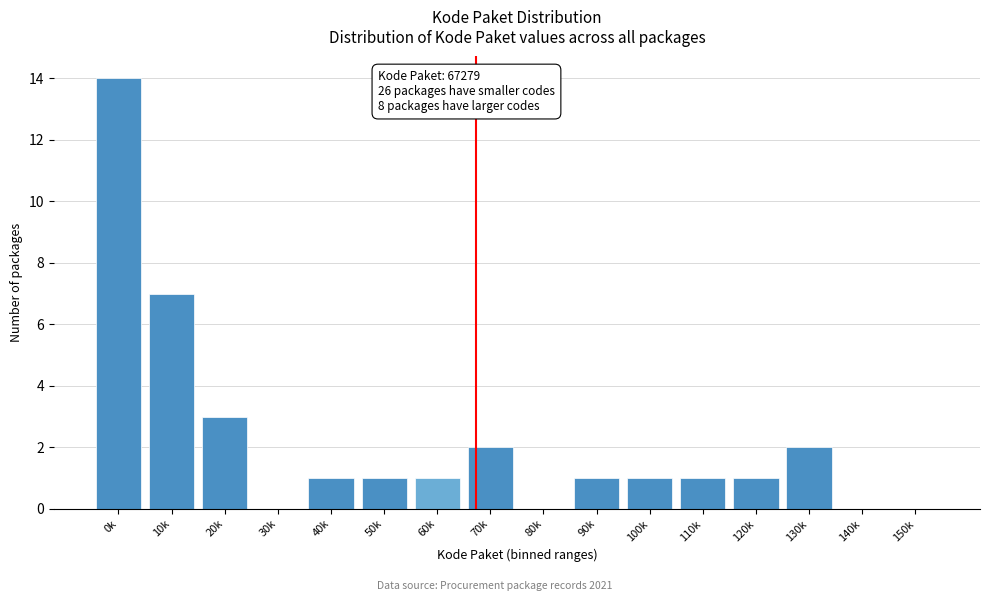

Reading left to right, list all the values displayed in this chart.

0k=14	10k=7	20k=3	30k=0	40k=1	50k=1	60k=1	70k=2	80k=0	90k=1	100k=1	110k=1	120k=1	130k=2	140k=0	150k=0